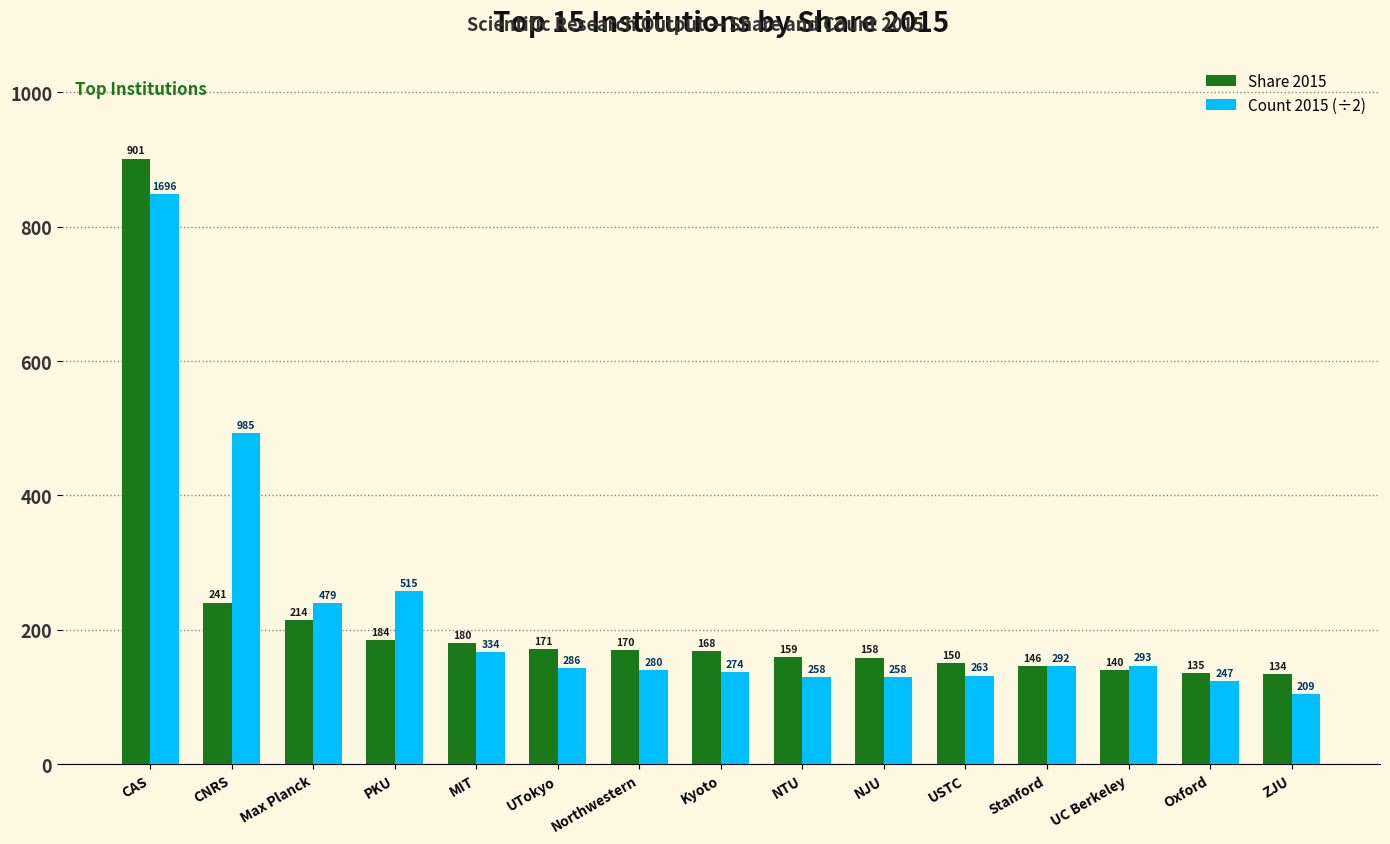

What is the difference between the Share 2015 values at Stanford and NJU?

12.2